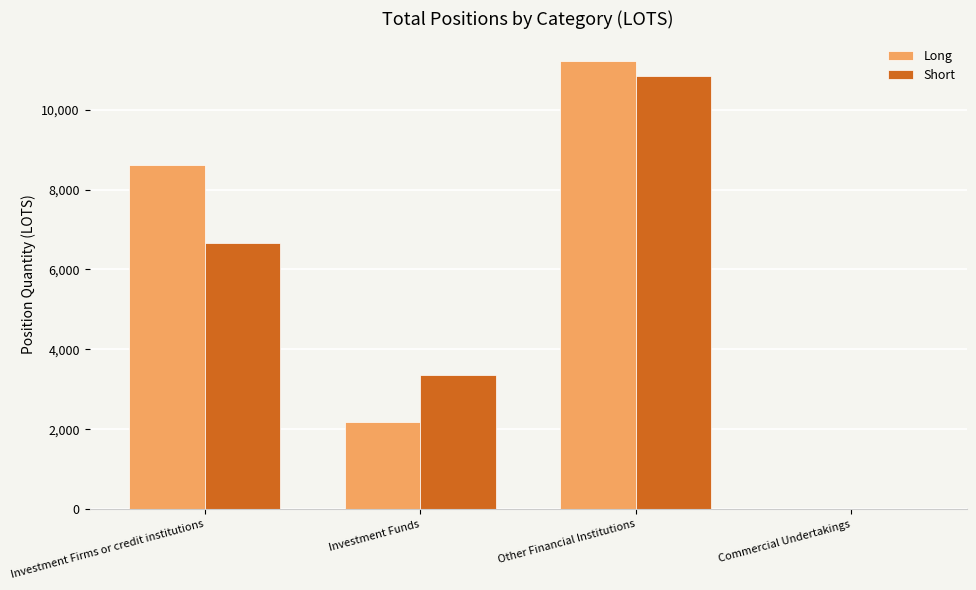

What is the approximate value of Short at Other Financial Institutions?

10837.4